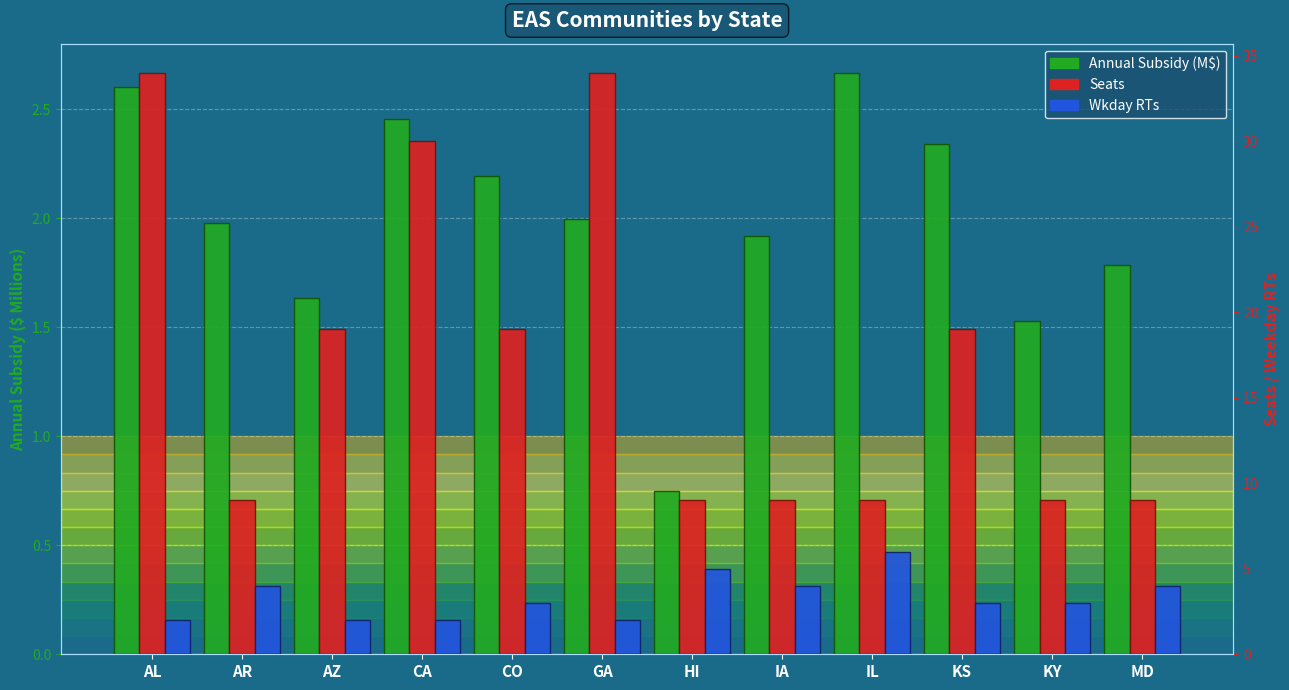

Between KS and CA, which is larger?

CA